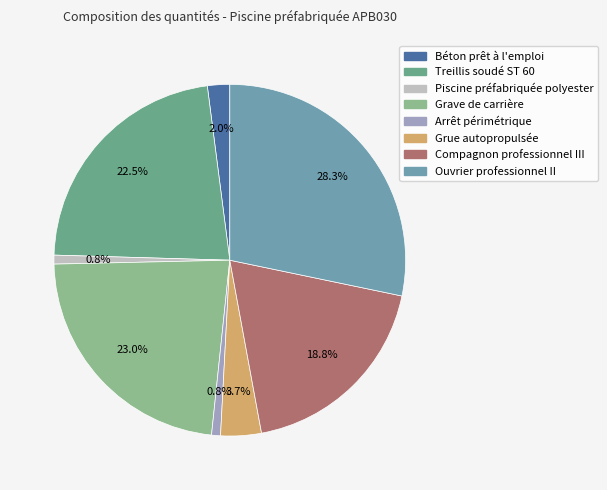

To the nearest percent, what is the difference between the Béton prêt à l'emploi and Arrêt périmétrique slice percentages?

1%